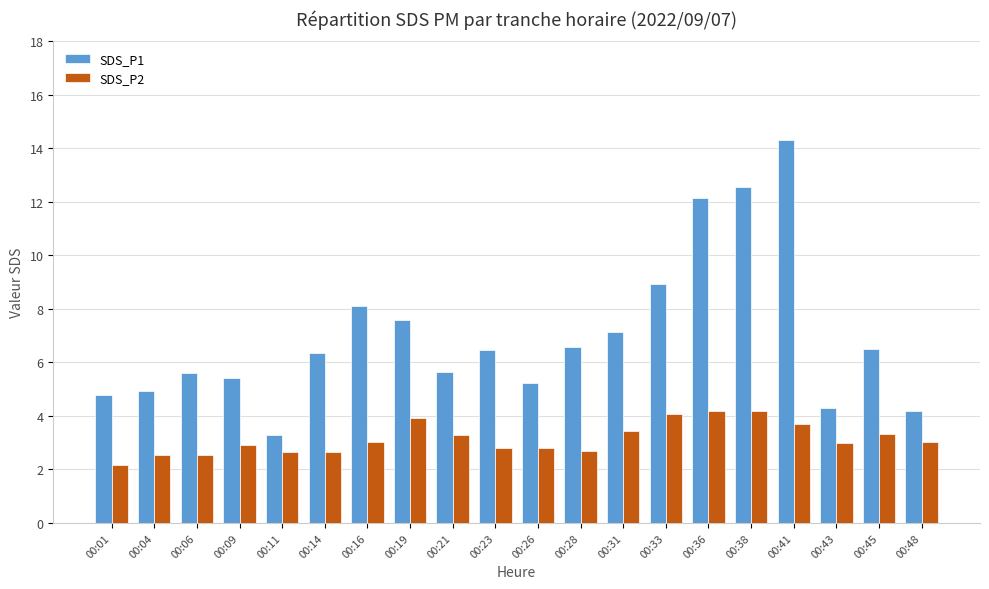

What is the maximum value shown in the chart?

14.3